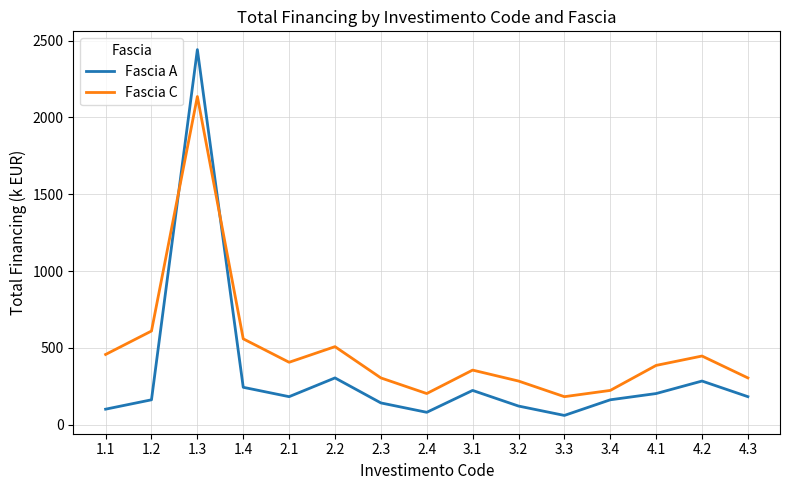

How many times do Fascia A and Fascia C cross each other?

2